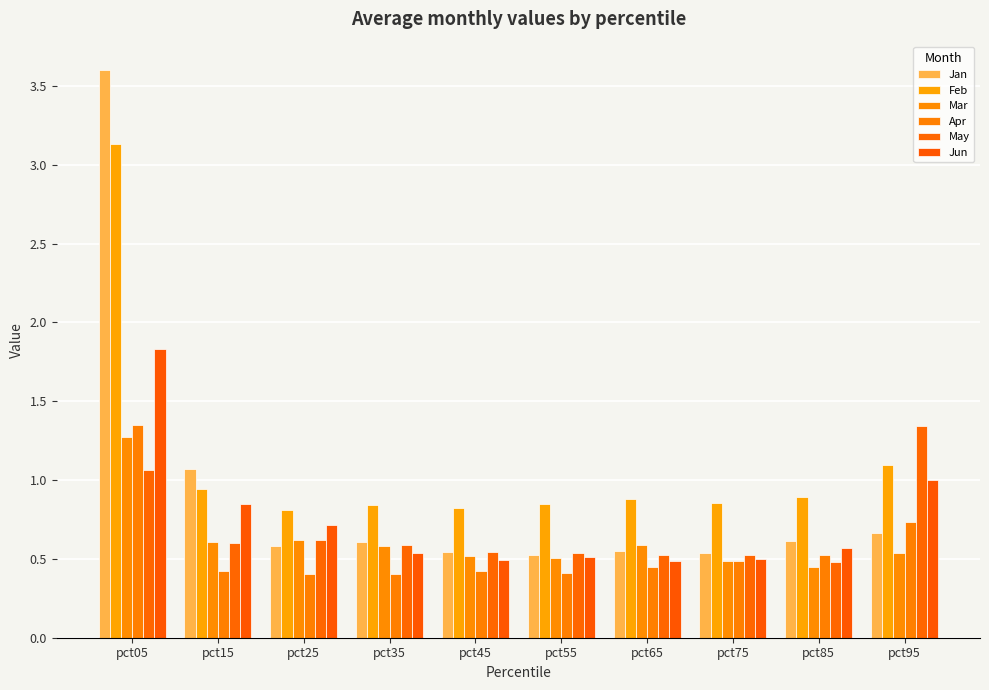

Reading right to left, list all the values displayed in this chart.

Jan: 0.7	0.6	0.5	0.5	0.5	0.5	0.6	0.6	1.1	3.6
Feb: 1.1	0.9	0.9	0.9	0.8	0.8	0.8	0.8	0.9	3.1
Mar: 0.5	0.5	0.5	0.6	0.5	0.5	0.6	0.6	0.6	1.3
Apr: 0.7	0.5	0.5	0.5	0.4	0.4	0.4	0.4	0.4	1.3
May: 1.3	0.5	0.5	0.5	0.5	0.5	0.6	0.6	0.6	1.1
Jun: 1.0	0.6	0.5	0.5	0.5	0.5	0.5	0.7	0.8	1.8